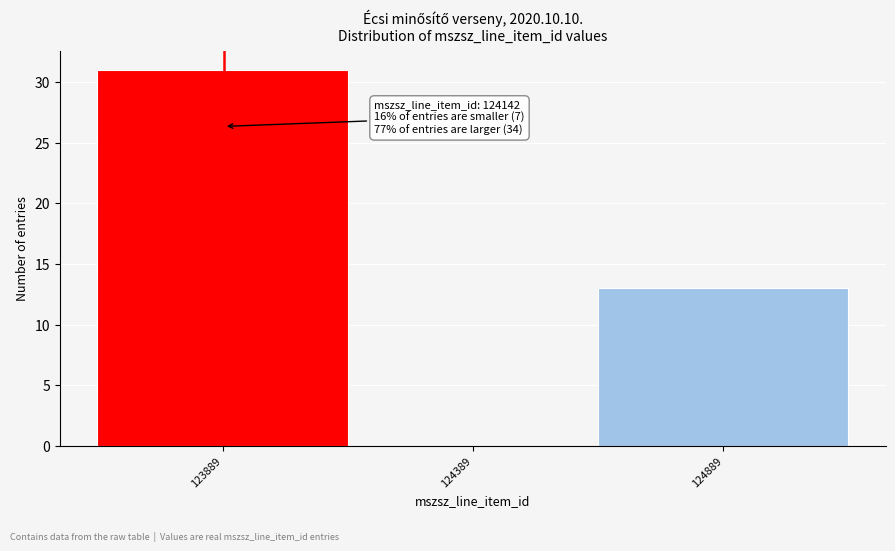

Reading left to right, transcribe all the data shown in this chart.

123889=31	124389=0	124889=13